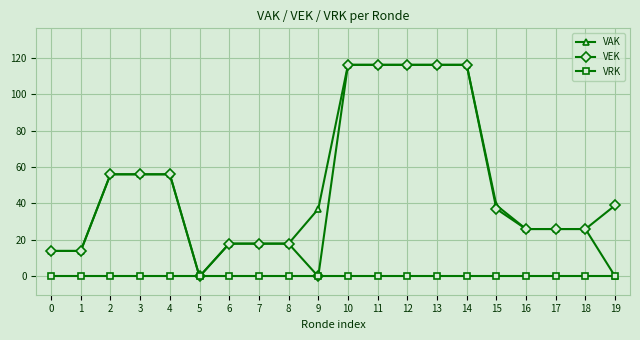

Which series changed the most between 3 and 15?

VEK